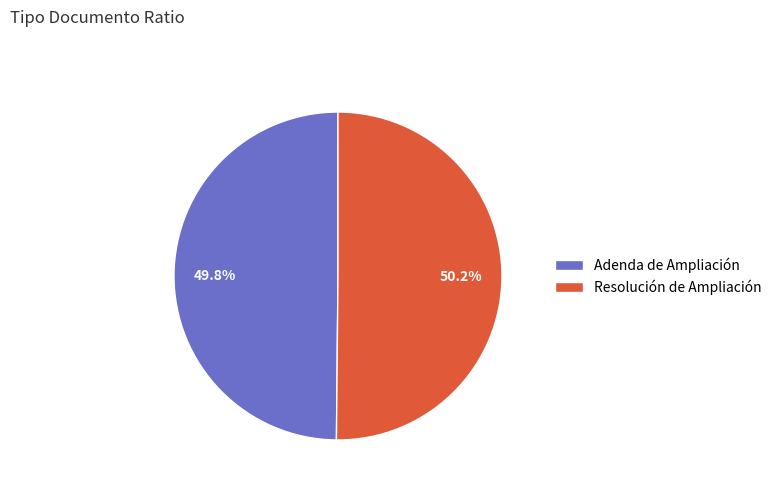

Is there a majority slice in this chart?

Yes